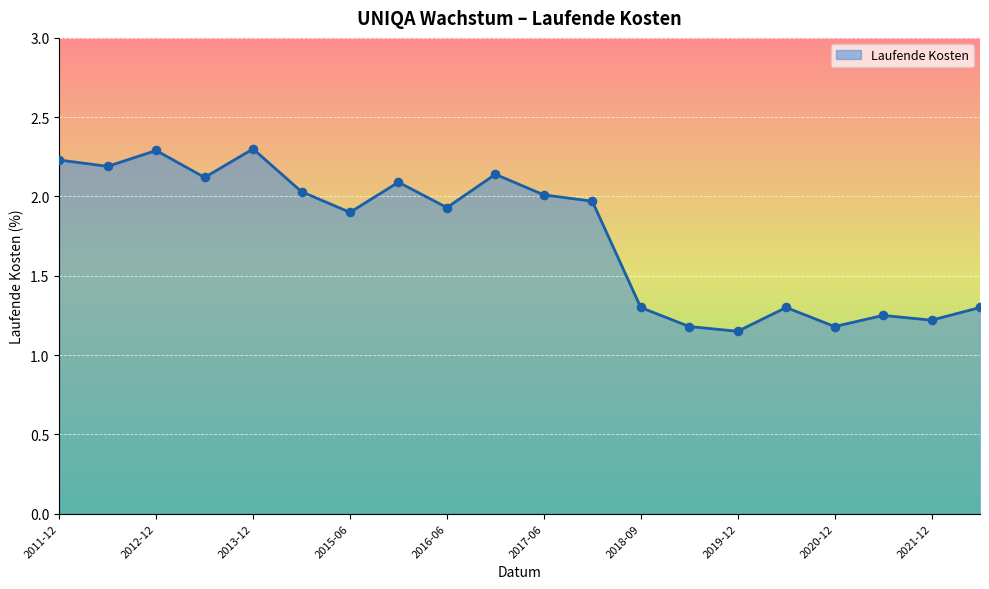

What is the maximum value shown in the chart?

2.3